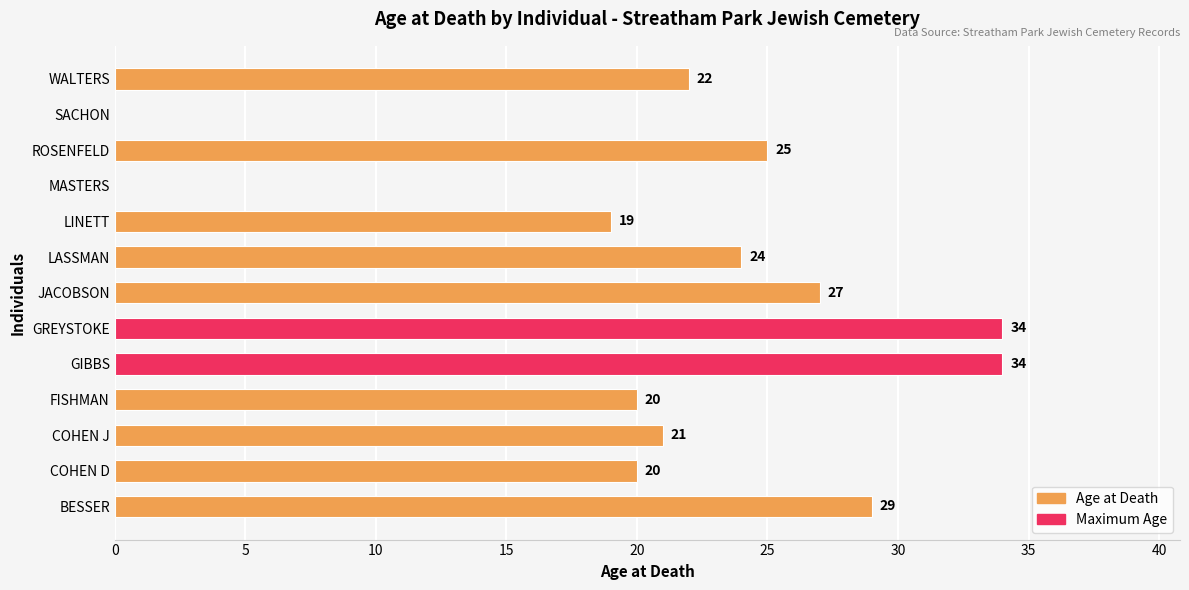

Reading bottom to top, transcribe all the data shown in this chart.

BESSER=29	COHEN D=20	COHEN J=21	FISHMAN=20	GIBBS=34	GREYSTOKE=34	JACOBSON=27	LASSMAN=24	LINETT=19	MASTERS=0	ROSENFELD=25	SACHON=0	WALTERS=22